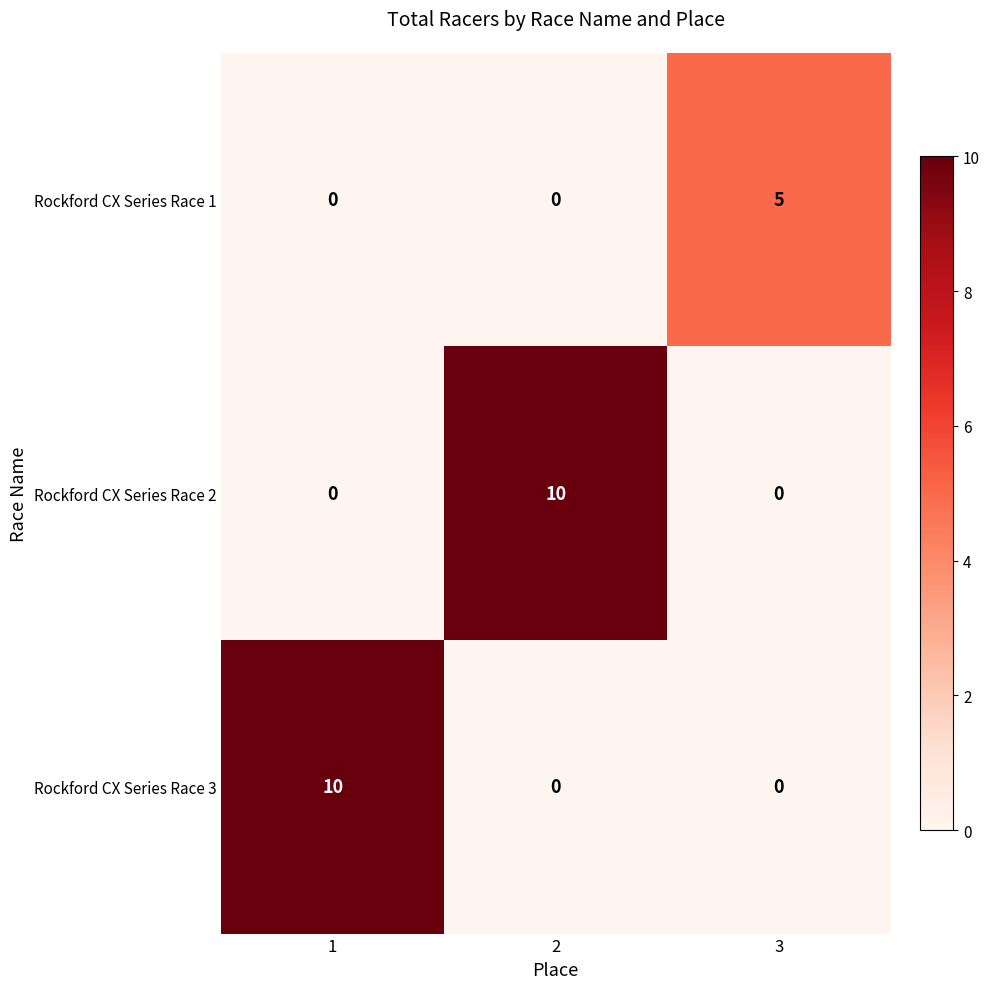

What is the maximum value shown in the chart?

10